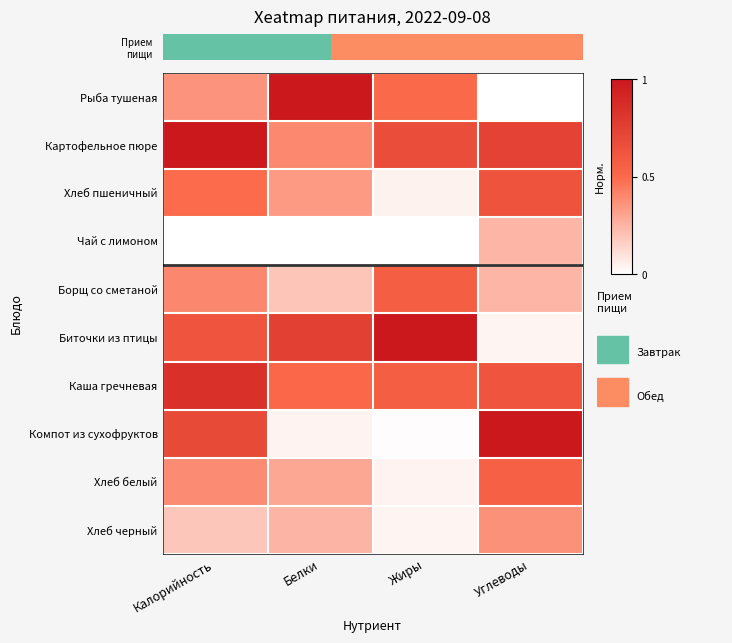

Reading right to left, list all the values displayed in this chart.

Рыба тушеная: Углеводы=0.0	Жиры=0.5	Белки=1.0	Калорийность=0.4
Картофельное пюре: Углеводы=0.7	Жиры=0.7	Белки=0.4	Калорийность=1.0
Хлеб пшеничный: Углеводы=0.6	Жиры=0.0	Белки=0.3	Калорийность=0.5
Чай с лимоном: Углеводы=0.2	Жиры=0.0	Белки=0.0	Калорийность=0.0
Борщ со сметаной: Углеводы=0.2	Жиры=0.6	Белки=0.2	Калорийность=0.4
Биточки из птицы: Углеводы=0.0	Жиры=1.0	Белки=0.8	Калорийность=0.6
Каша гречневая: Углеводы=0.6	Жиры=0.6	Белки=0.5	Калорийность=0.8
Компот из сухофруктов: Углеводы=1.0	Жиры=0.0	Белки=0.0	Калорийность=0.7
Хлеб белый: Углеводы=0.5	Жиры=0.0	Белки=0.3	Калорийность=0.4
Хлеб черный: Углеводы=0.4	Жиры=0.0	Белки=0.3	Калорийность=0.2